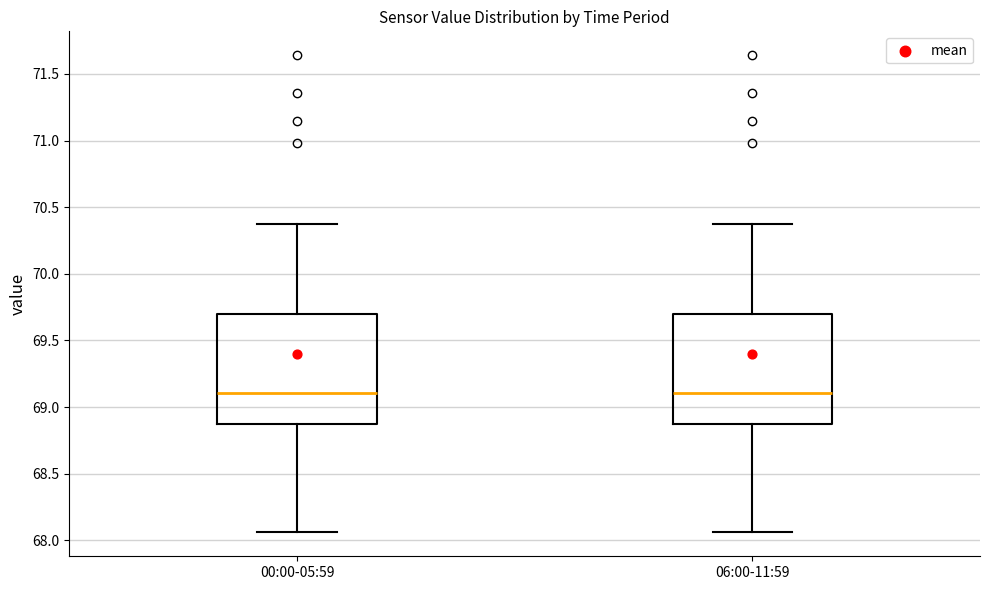

Reading left to right, transcribe this box plot: for each box, give where its median line is, the range the box spans, and where its two whiskers end, as read against the y-axis. The values are not printed on the chart, so give them approximately, as read against the axis.

00:00-05:59: median 69.10, box 68.85 to 69.70, whiskers 68.05 to 70.35
06:00-11:59: median 69.10, box 68.85 to 69.70, whiskers 68.05 to 70.35